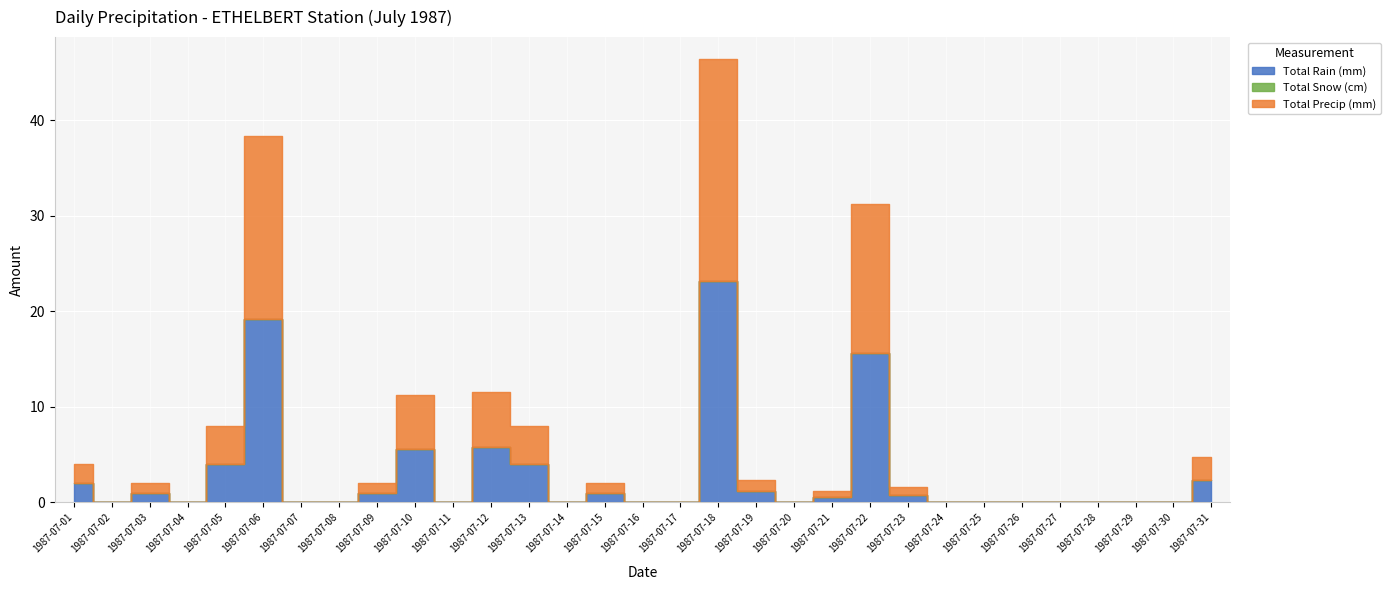

At which label is Total Rain (mm) closest to 11?

1987-07-22